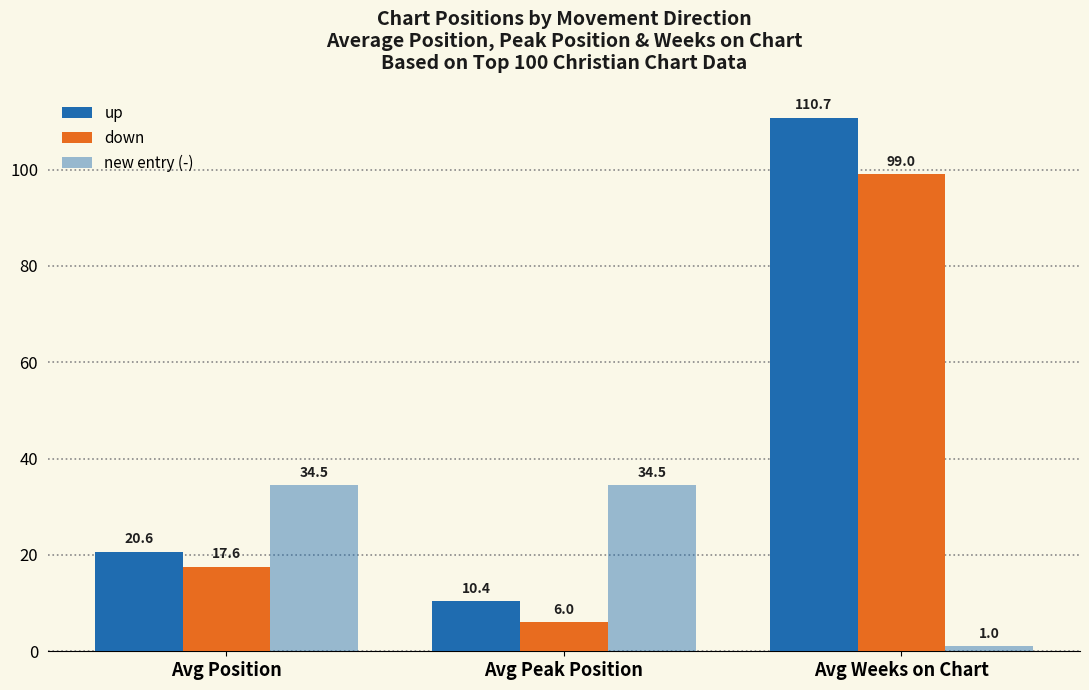

Count the number of categories in the chart.

3